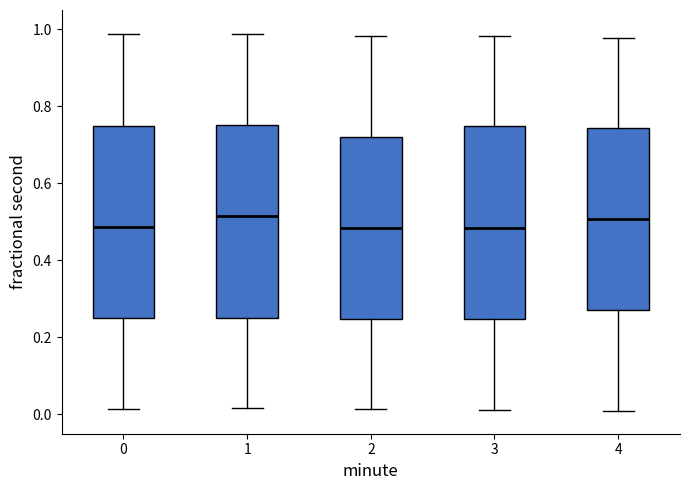

Reading left to right, read every box against the y-axis: the position of its median line, the range the box covers, and the ends of its whiskers. The values are not printed on the chart, so give them approximately, as read against the axis.

0: median 0.48, box 0.26 to 0.74, whiskers 0.02 to 0.98
1: median 0.52, box 0.26 to 0.76, whiskers 0.02 to 0.98
2: median 0.48, box 0.24 to 0.72, whiskers 0.02 to 0.98
3: median 0.48, box 0.24 to 0.76, whiskers 0.02 to 0.98
4: median 0.50, box 0.28 to 0.74, whiskers 0.00 to 0.98